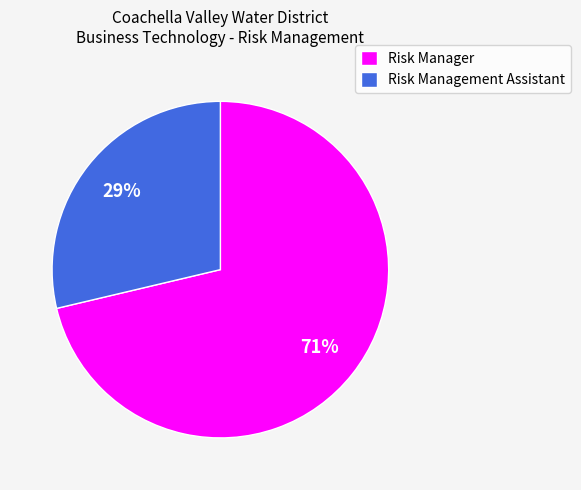

Which slice is the largest?

Risk Manager